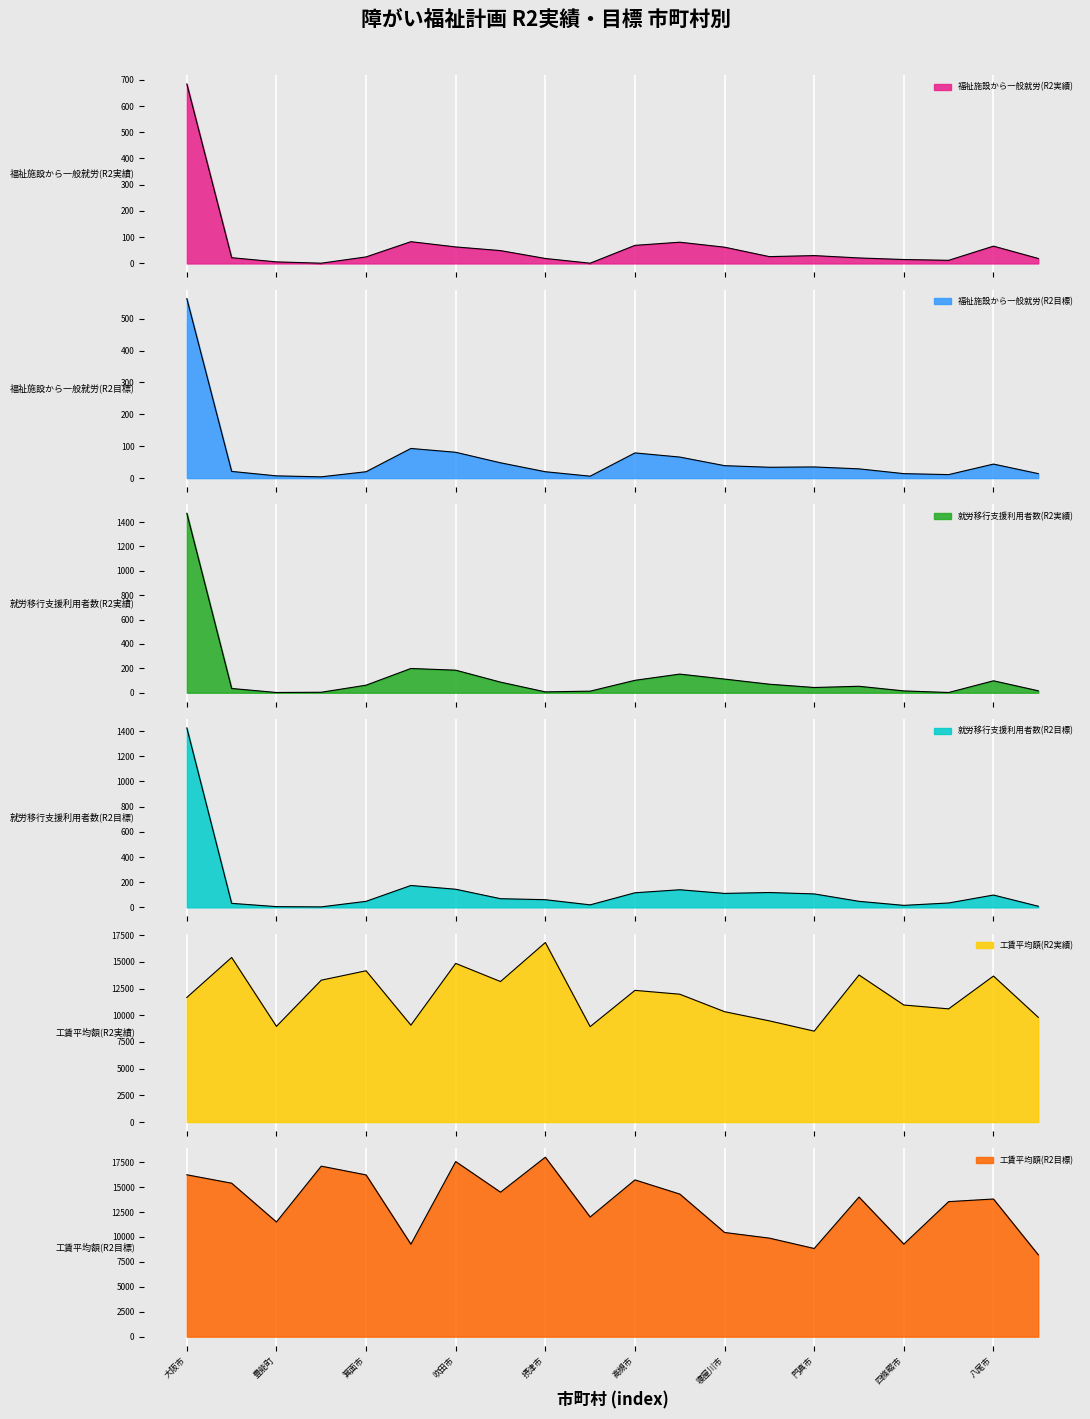

Which series changed the most between 吹田市 and 茨木市?

工賃平均額(R2目標)